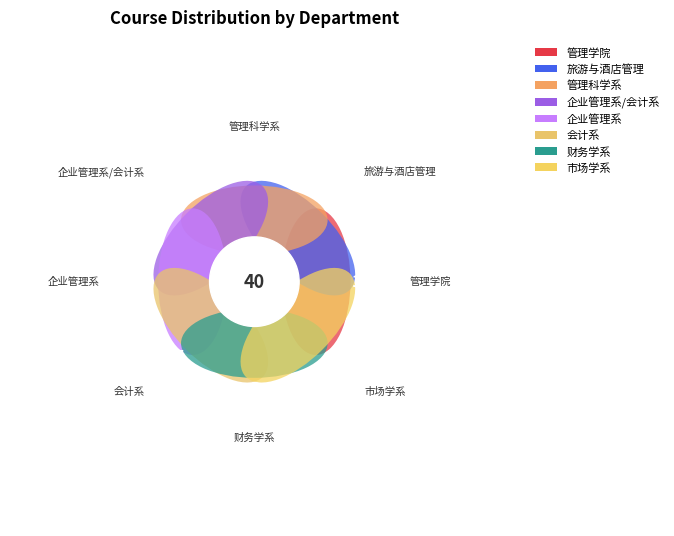

Does 企业管理系/会计系 account for over 50% of the chart?

No